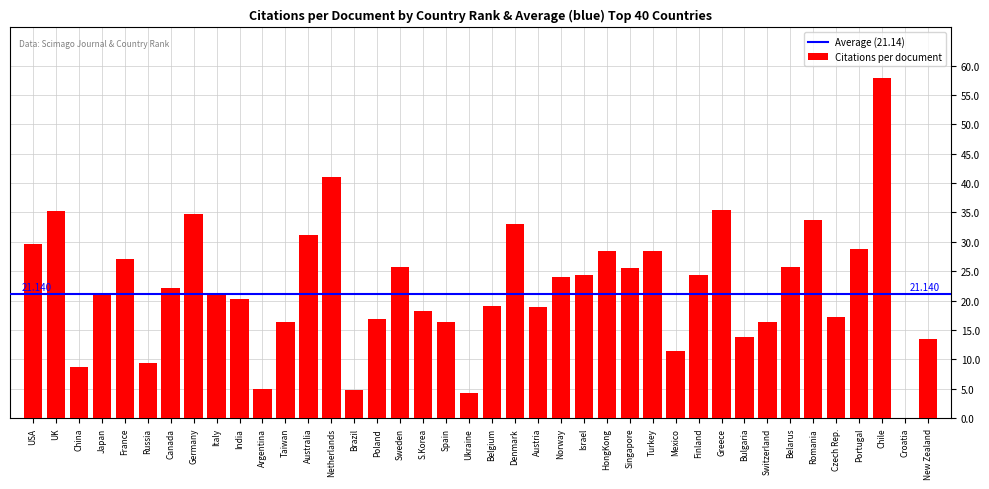

Which label corresponds to the largest value in the chart?

Chile